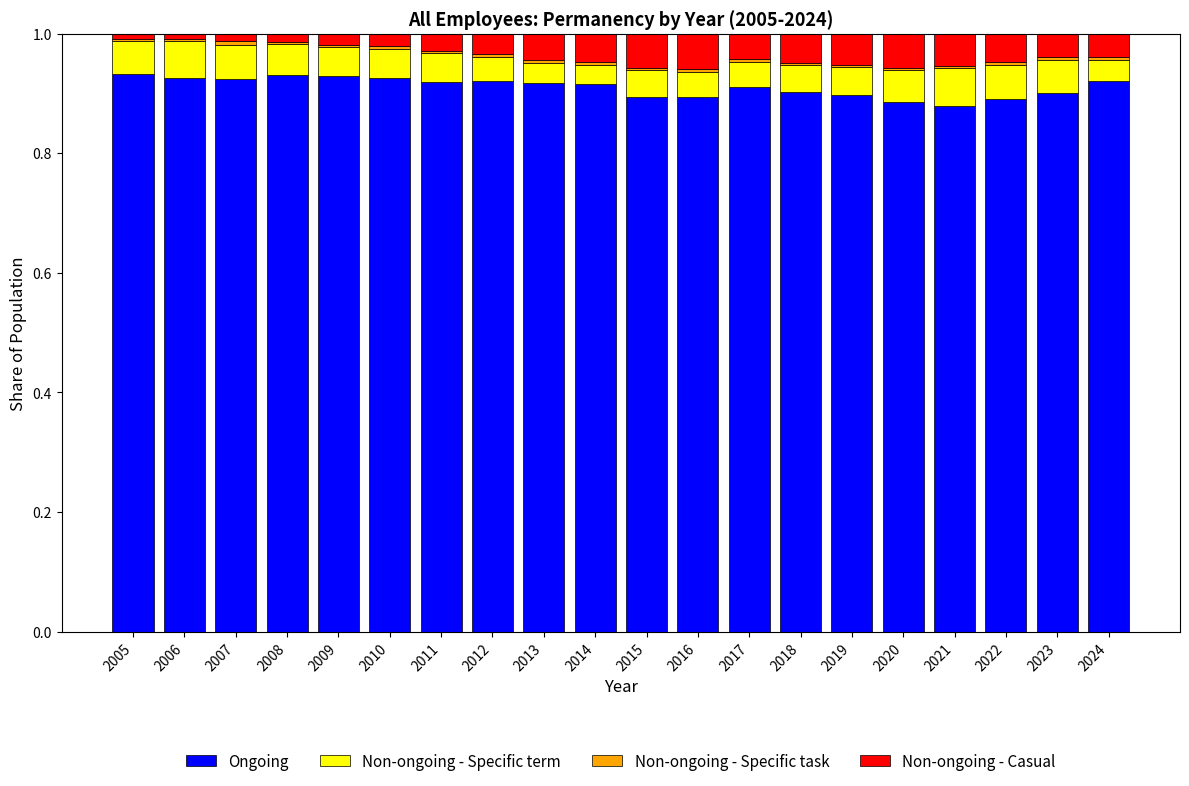

True or false: Ongoing has a value of 0.4 at 2007.

False